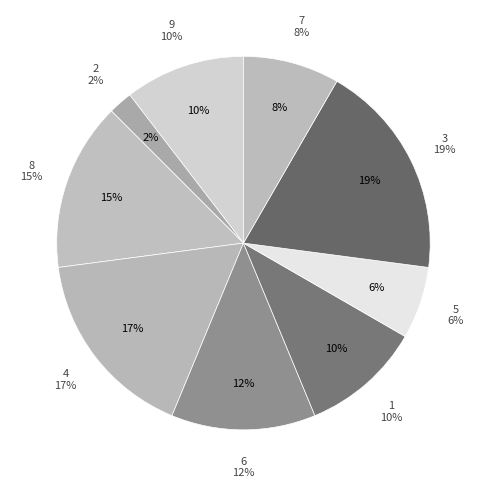

Does any single category account for the majority?

No